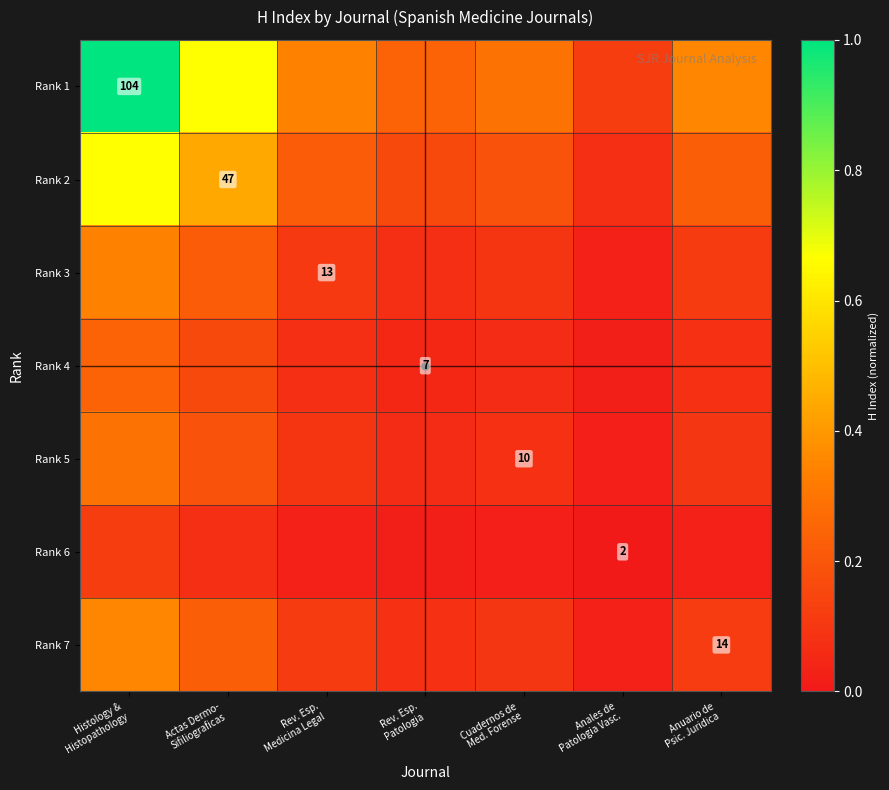

What is the average value of the Rank 1 series?

0.4